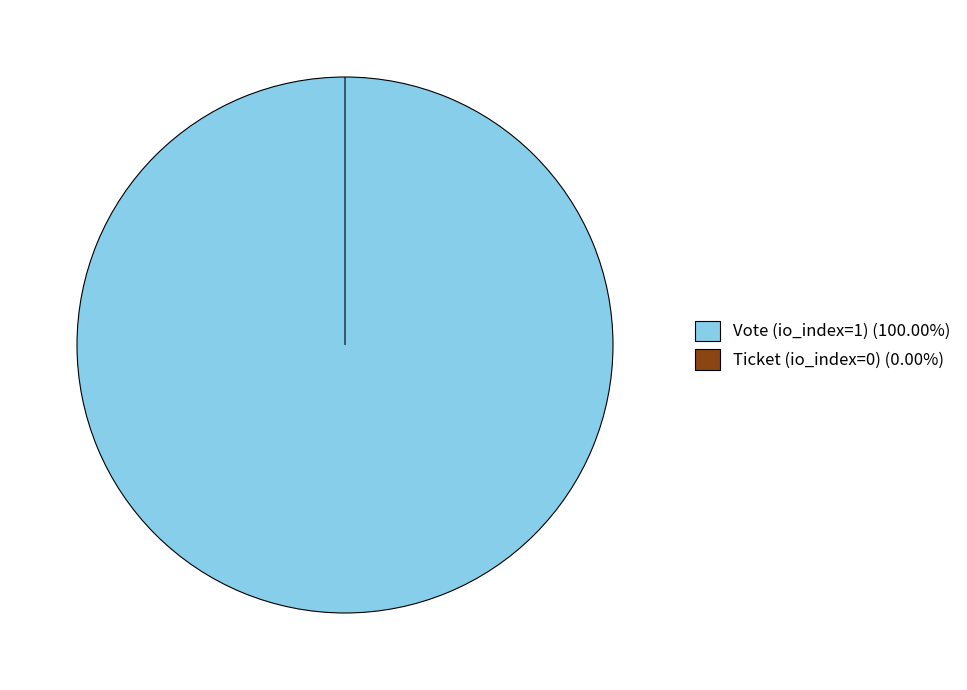

Combined, what portion of the pie is Vote (io_index=1) and Ticket (io_index=0)?

100.0%